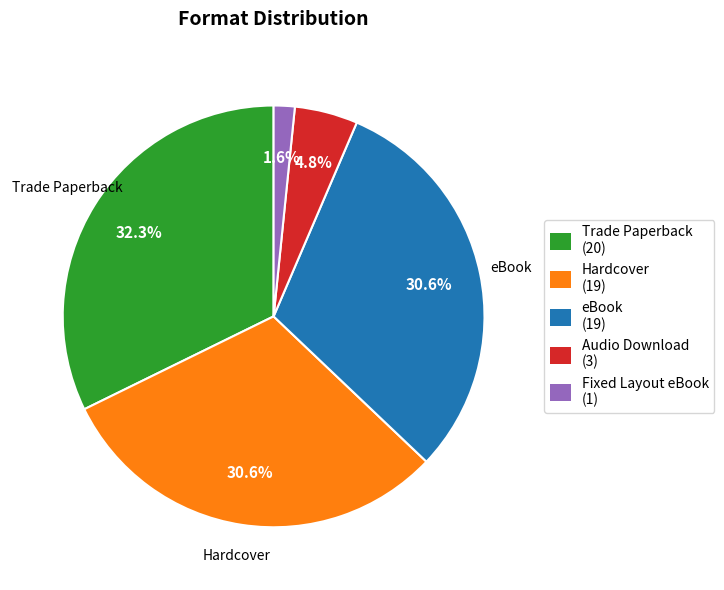

How many segments does this pie chart have?

5